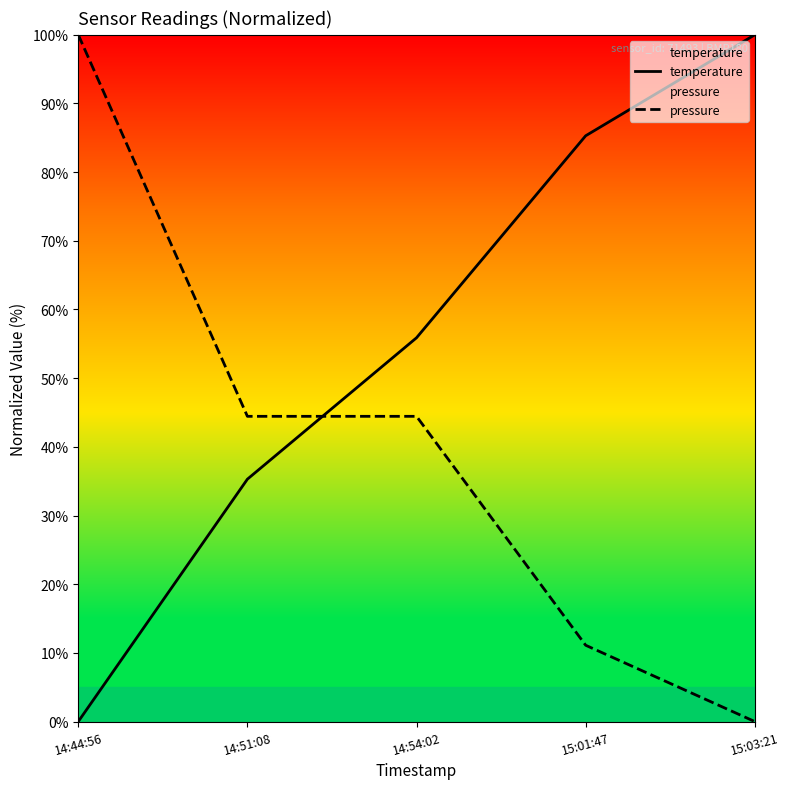

How many intersections are there between temperature and pressure?

1